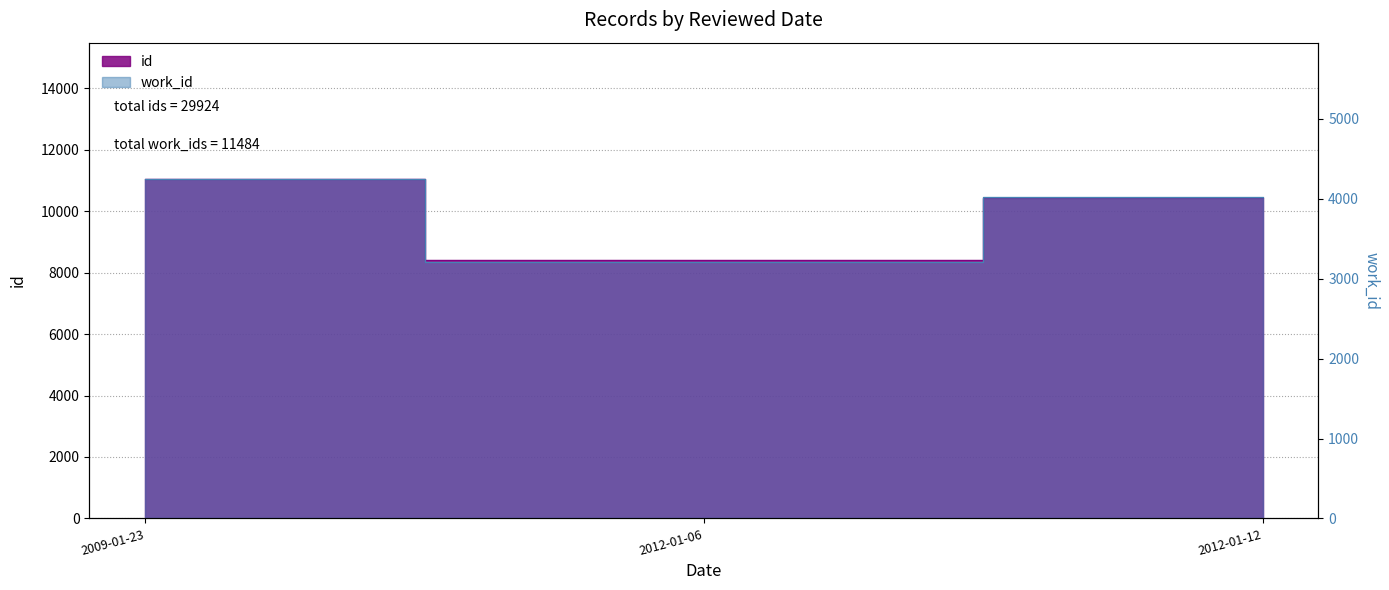

Which category has the highest value in the id series?

2009-01-23